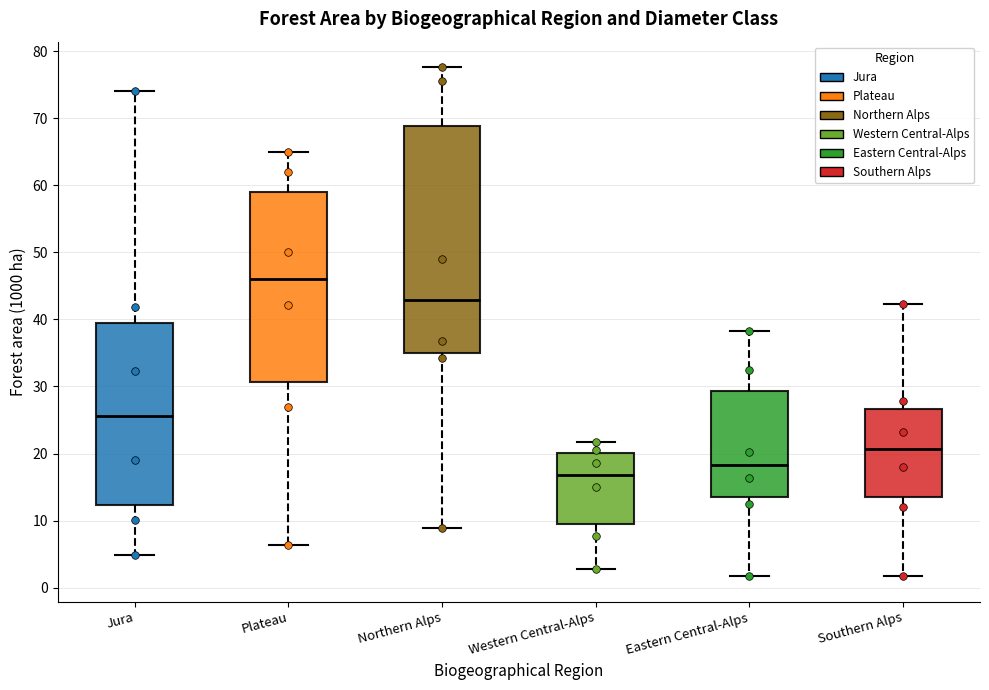

Comparing the boxes themselves (not the whiskers), which one is the tallest?

Northern Alps